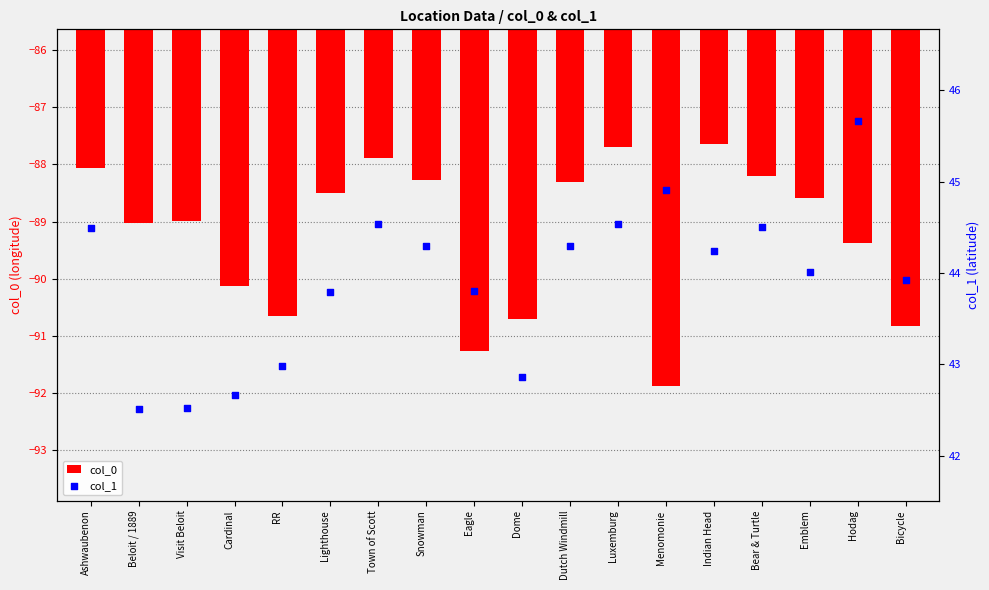

Which series reaches the minimum Y coordinate?

col_0